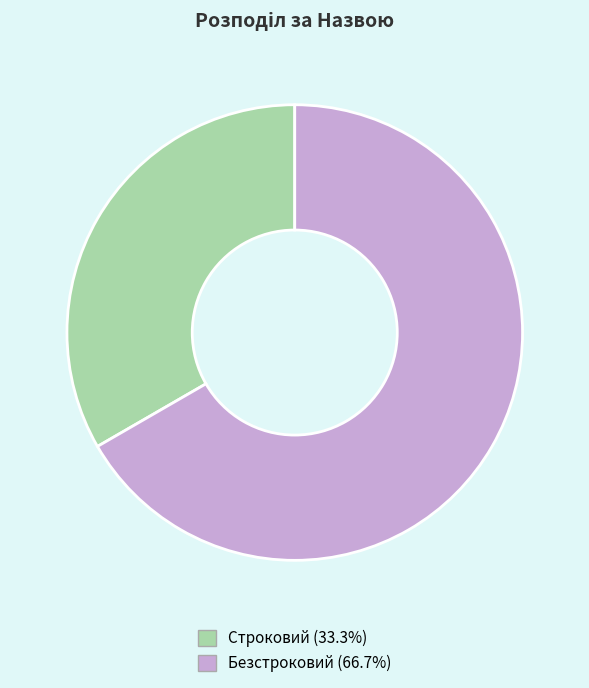

Which has a higher value, Безстроковий or Строковий?

Безстроковий